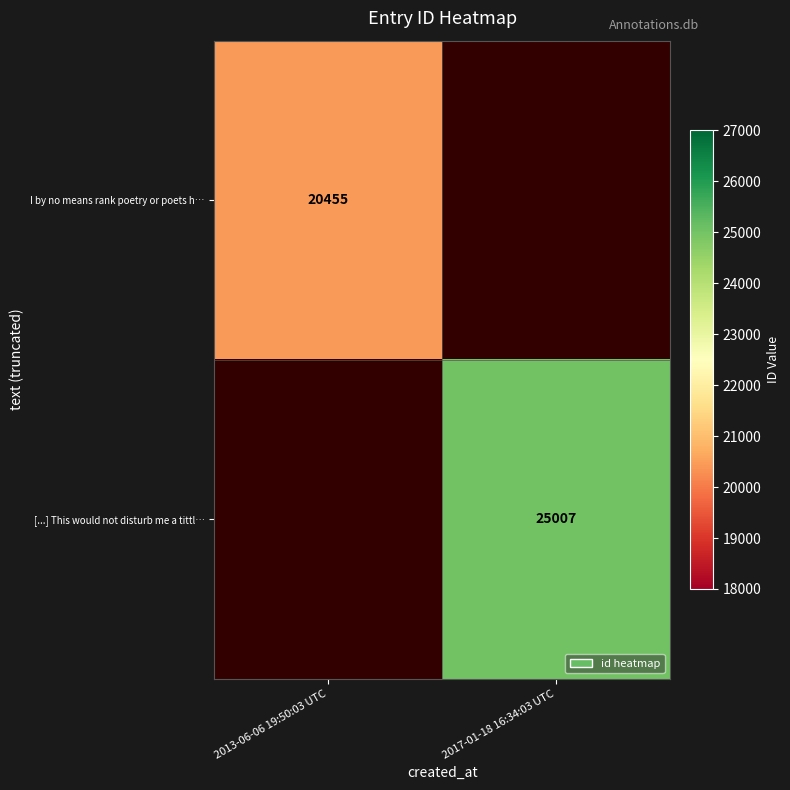

The [...] This would not disturb me a tittl… series shows 25007 at 2017-01-18 16:34:03 UTC. True or false?

True